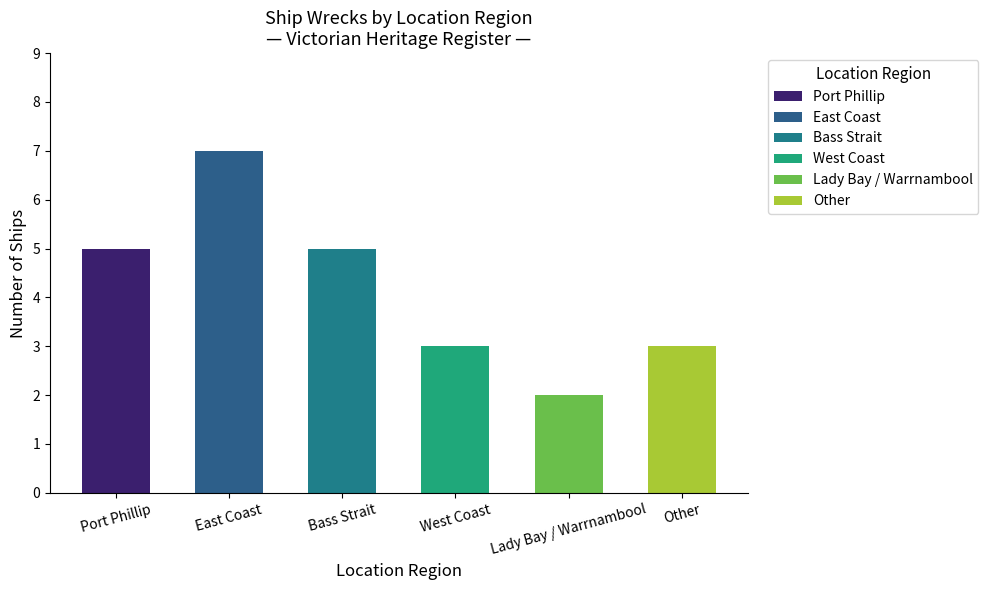

What is the label of the 2nd bar from the right?

Lady Bay / Warrnambool